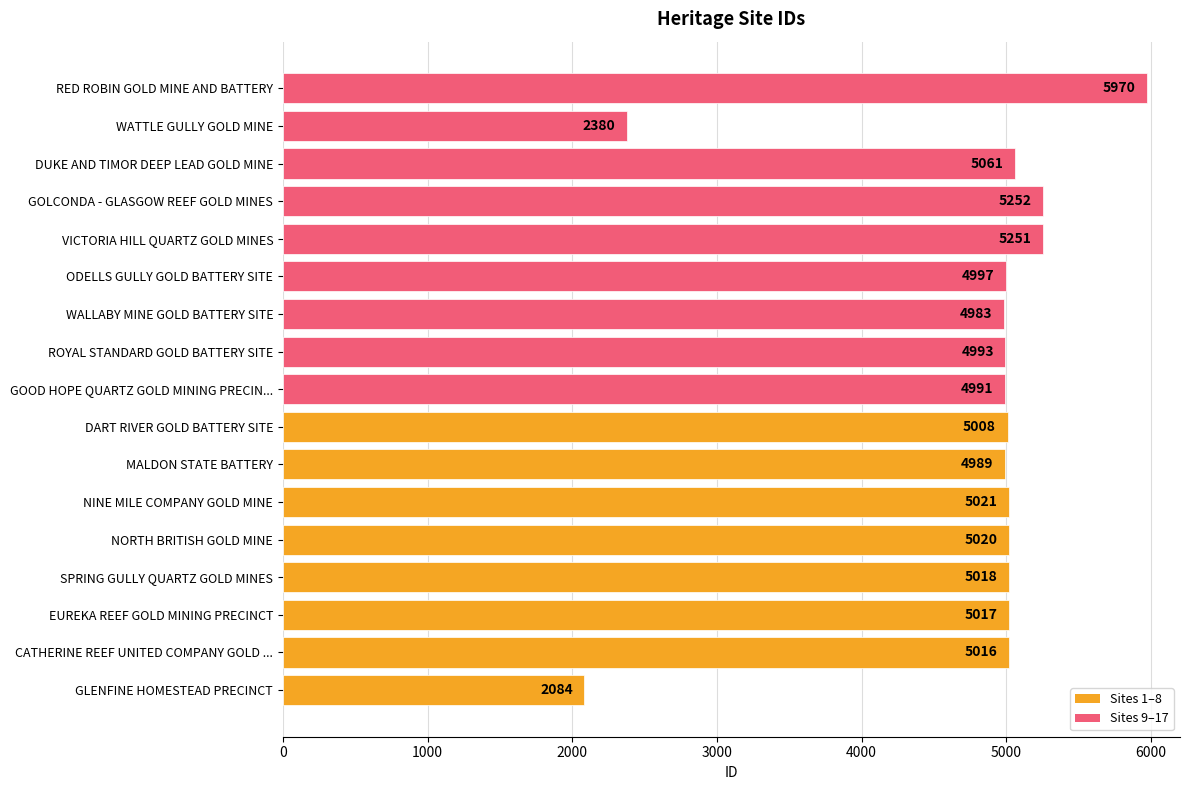

What is the change in value from GLENFINE HOMESTEAD PRECINCT to GOLCONDA - GLASGOW REEF GOLD MINES?

+3168